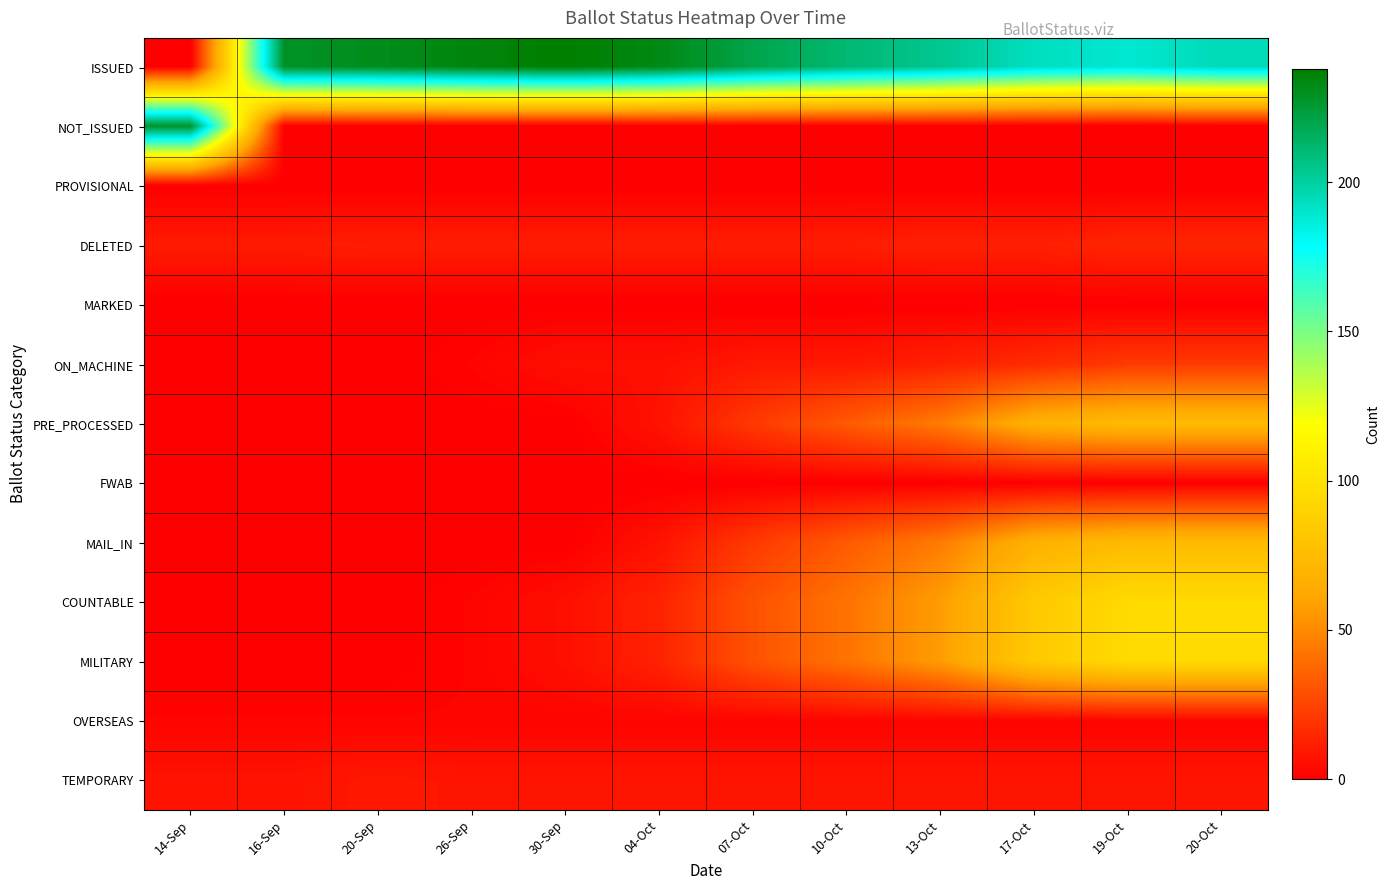

What is the total value across all series at 04-Oct?

300